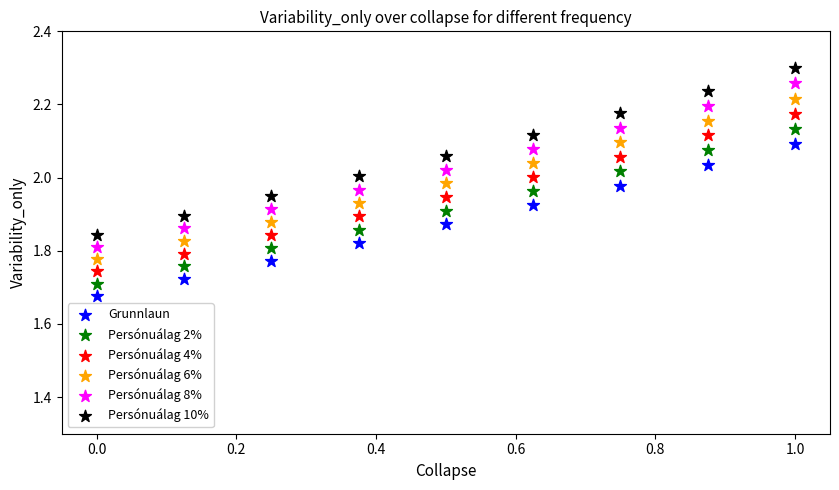

What are all the series names shown in the legend?

Grunnlaun, Persónuálag 2%, Persónuálag 4%, Persónuálag 6%, Persónuálag 8%, Persónuálag 10%